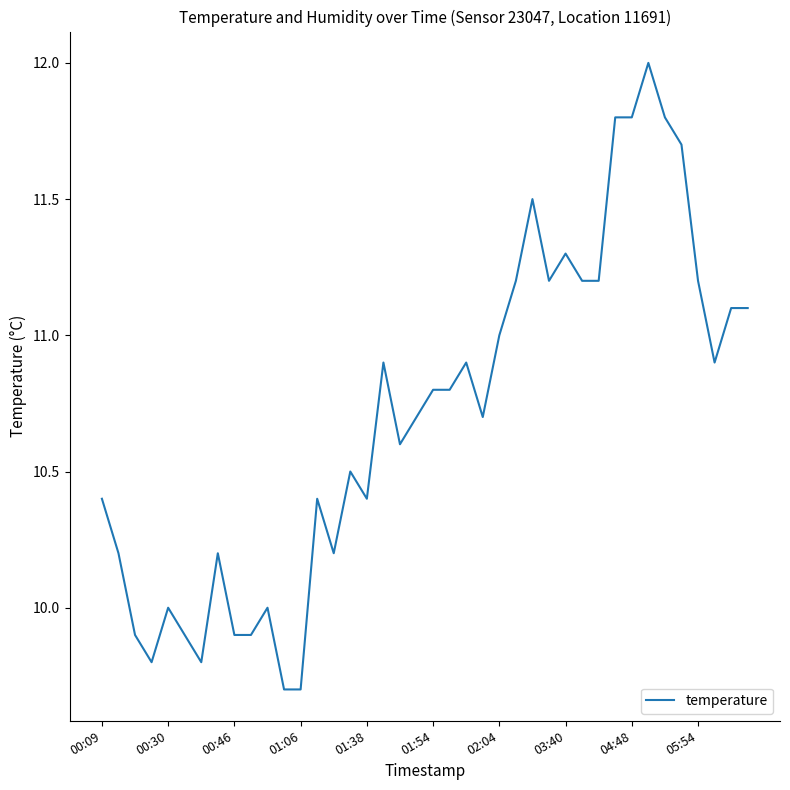

What is the minimum value shown in the chart?

9.7